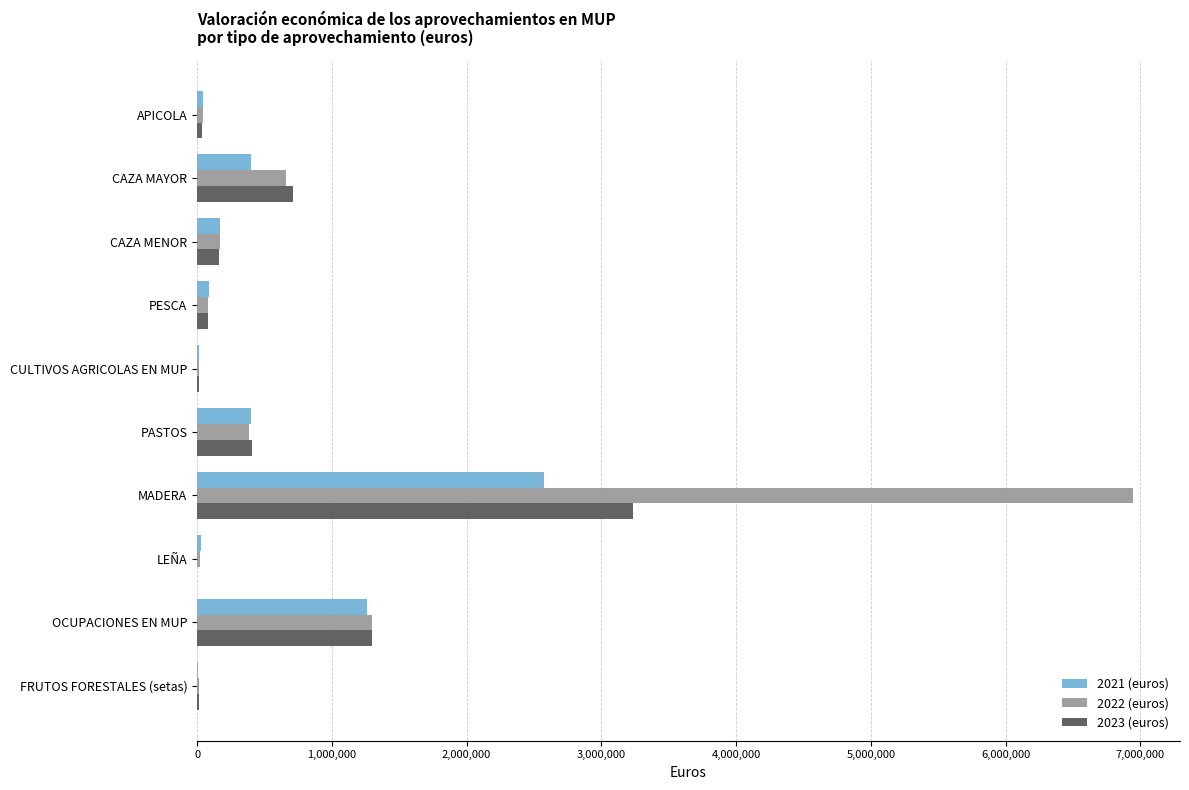

What is the sum of the 2023 (euros) values at MADERA and OCUPACIONES EN MUP?

4538316.0